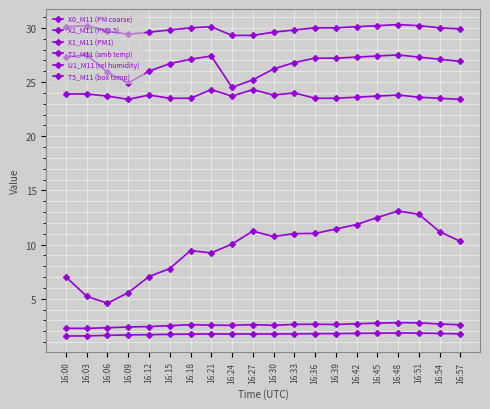

At which category does the chart reach its minimum across all series?

16:00